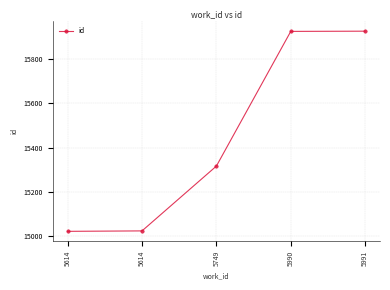

Which has a higher value, 5990 or 5614?

5990